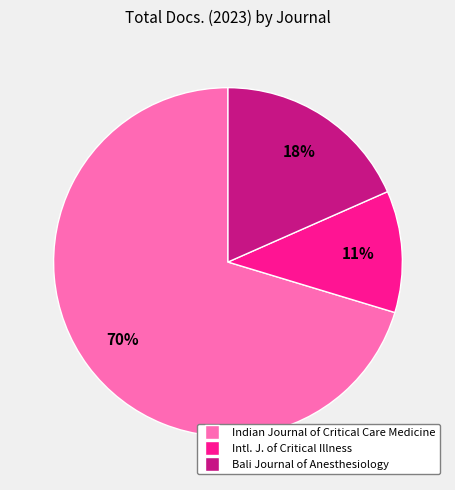

To the nearest percent, what is the average slice percentage?

33%